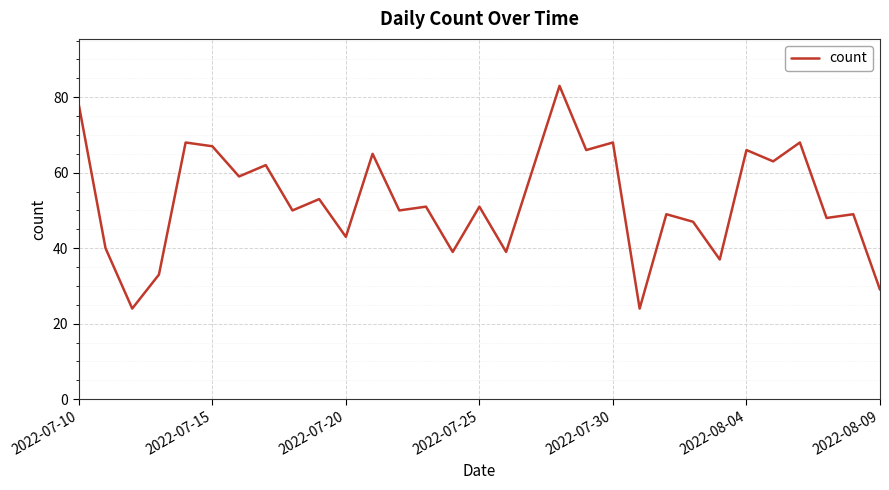

What is the smallest value displayed?

24